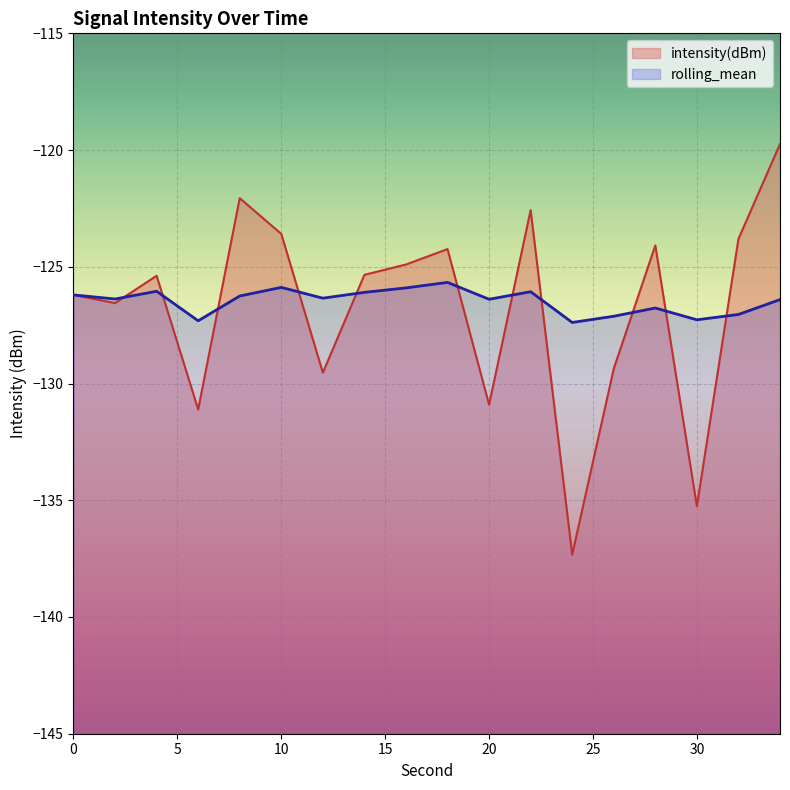

Is it true that intensity(dBm) equals -200.3 at 32?

False